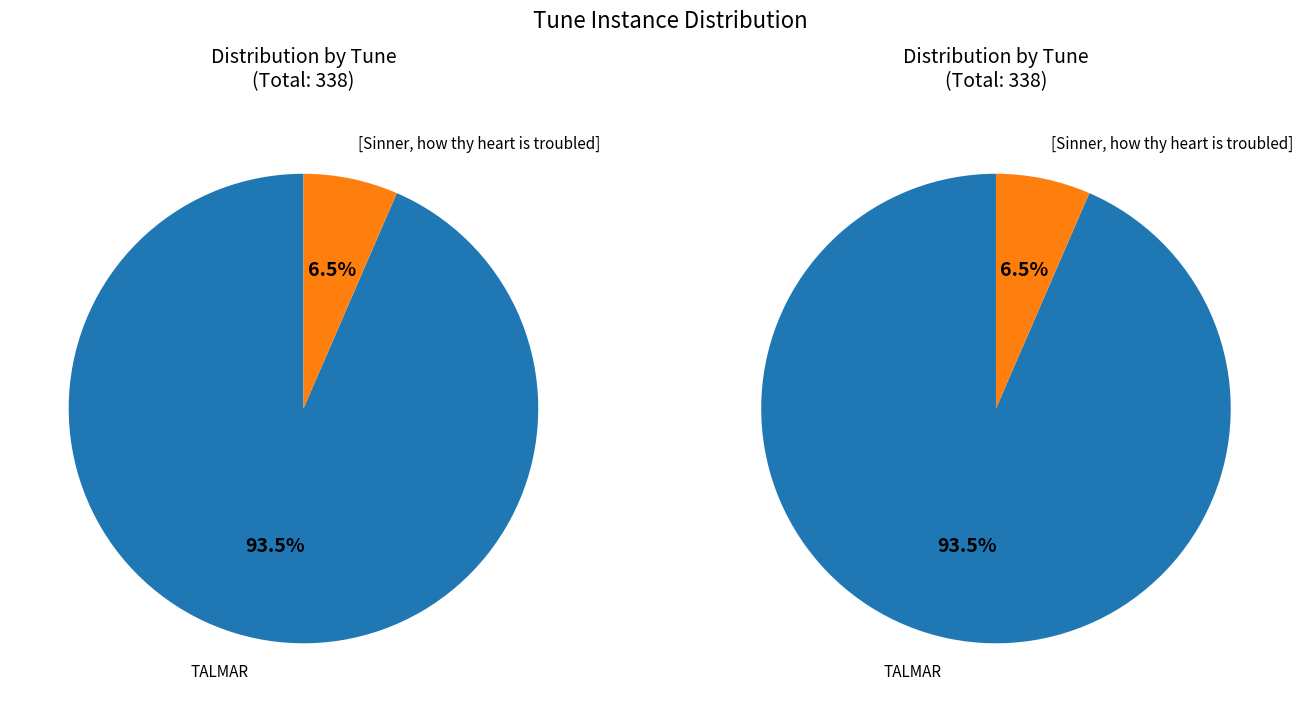

Which slice represents more than half of the pie?

TALMAR